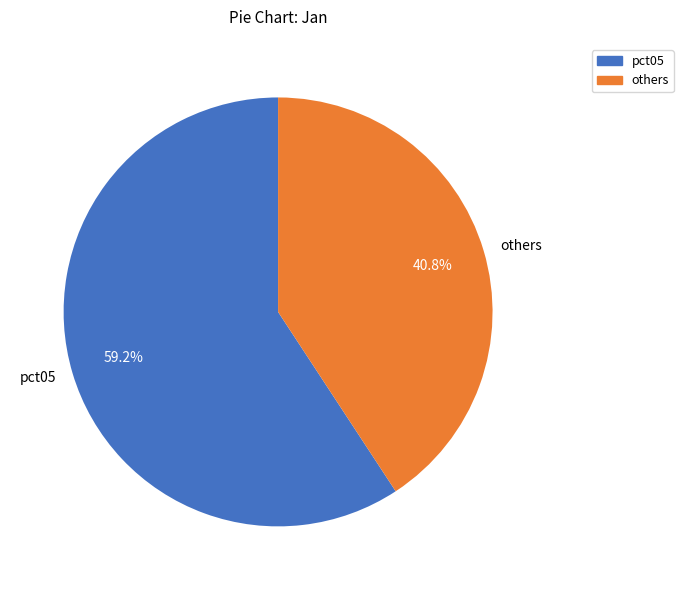

Rank the categories by value from lowest to highest.

others, pct05